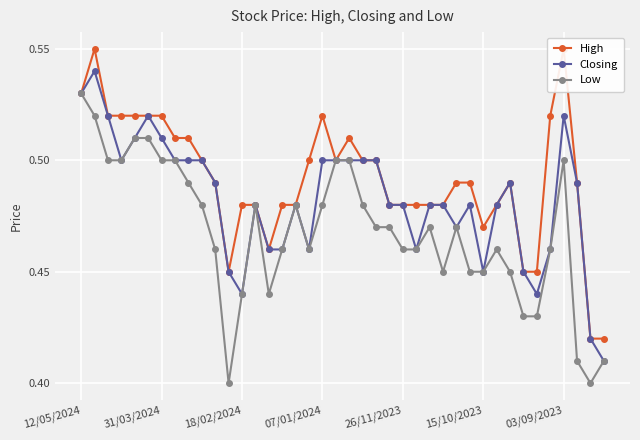

True or false: High has a value of 0.2 at 10.

False